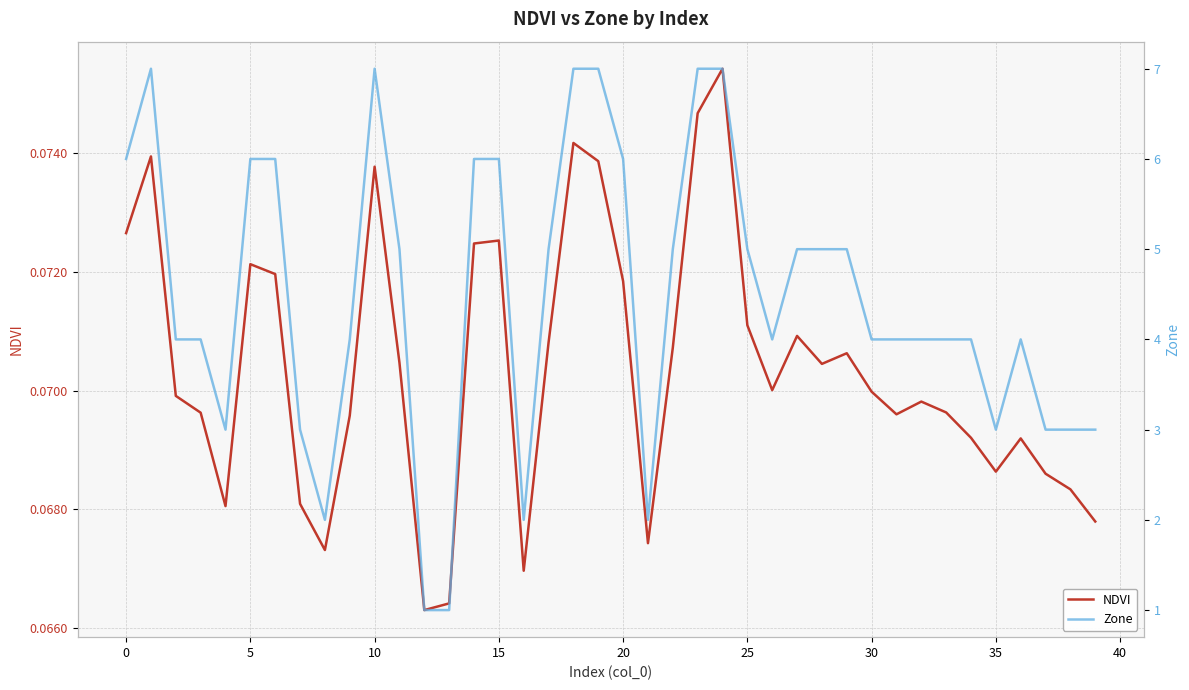

How many Zone values are between 3 and 6?

29